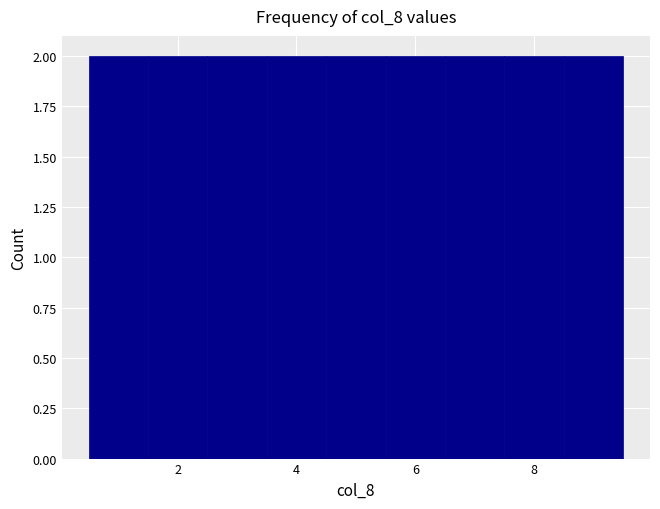

How tall is the bar that spans 1.5 to 2.5 on the x-axis? Neither the bar edges nor the heights are printed on the chart, so give them approximately, as read against the axes.

2